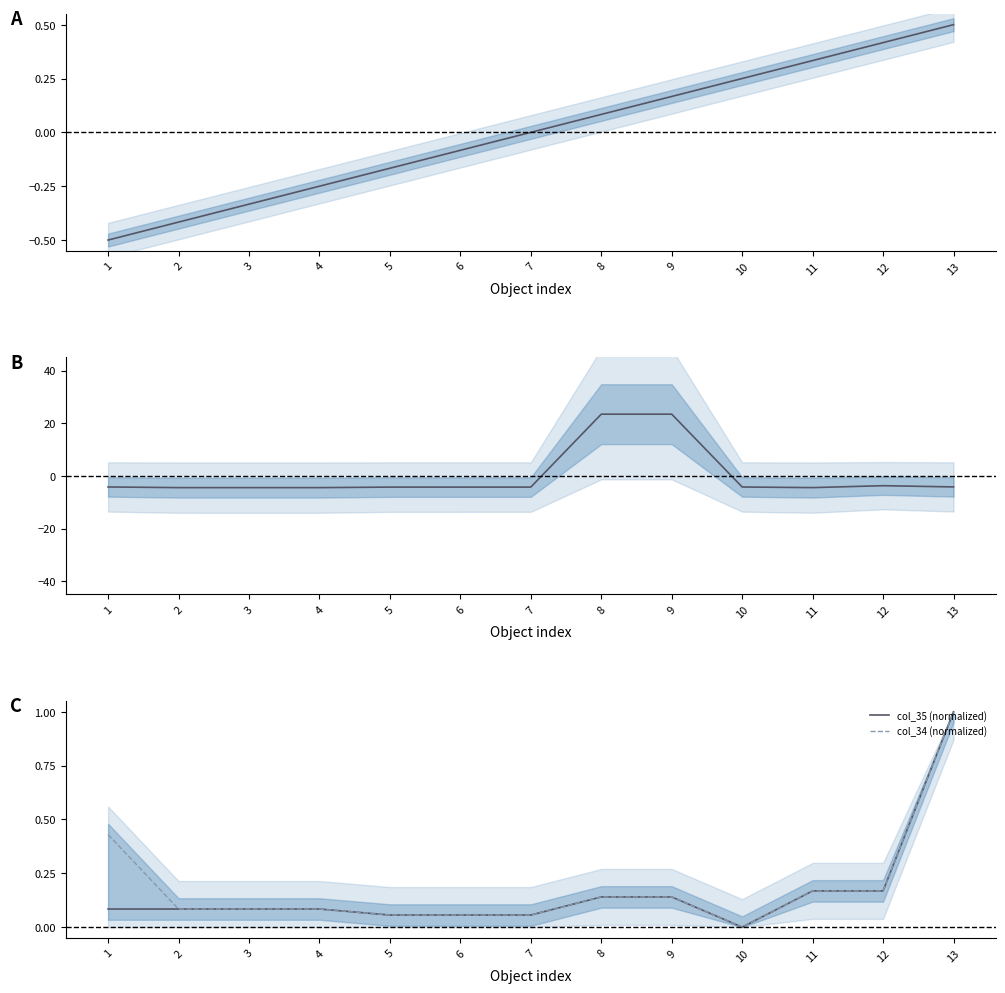

Which series has the largest total across all categories?

col_34 (normalized)